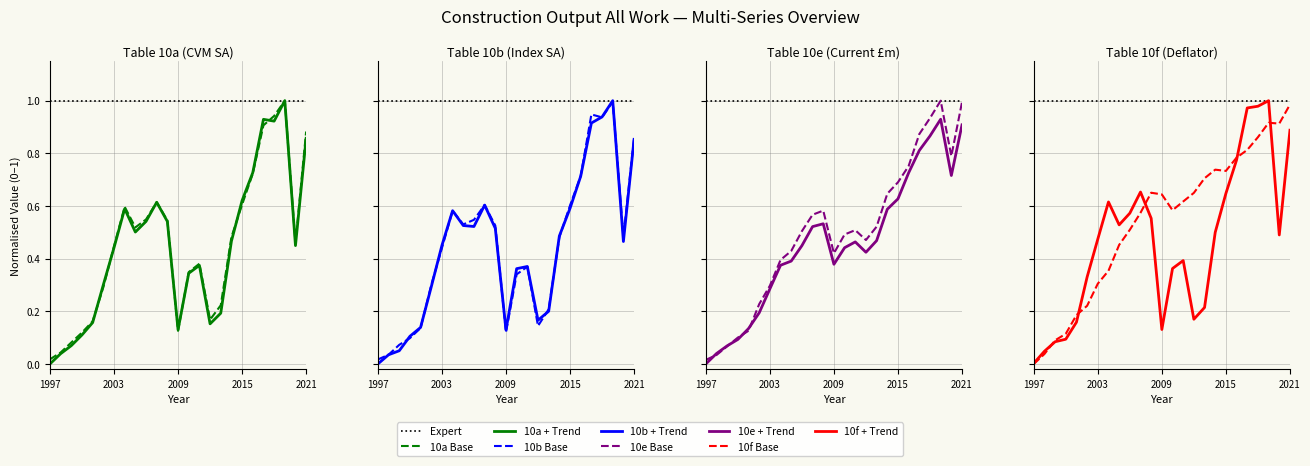

What is the sum of the Table10a All Work values at 2017 and 2006?

1.5